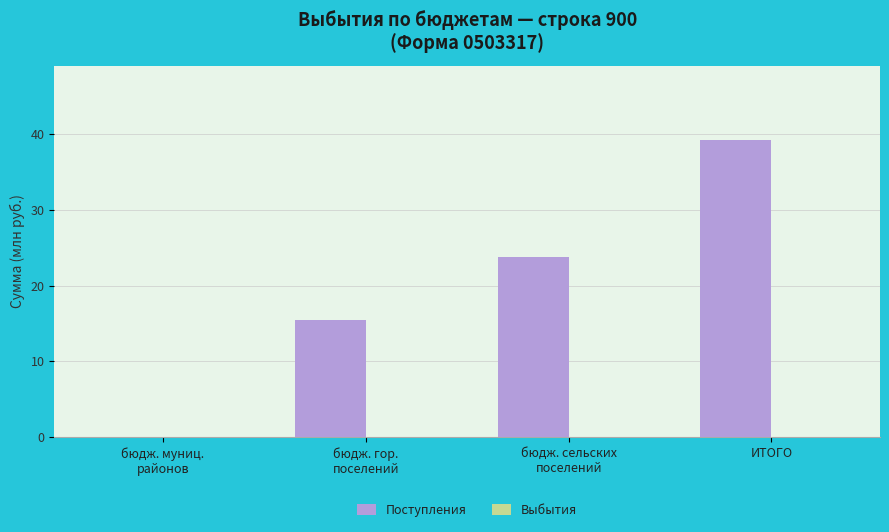

What is the greatest value displayed?

39.2